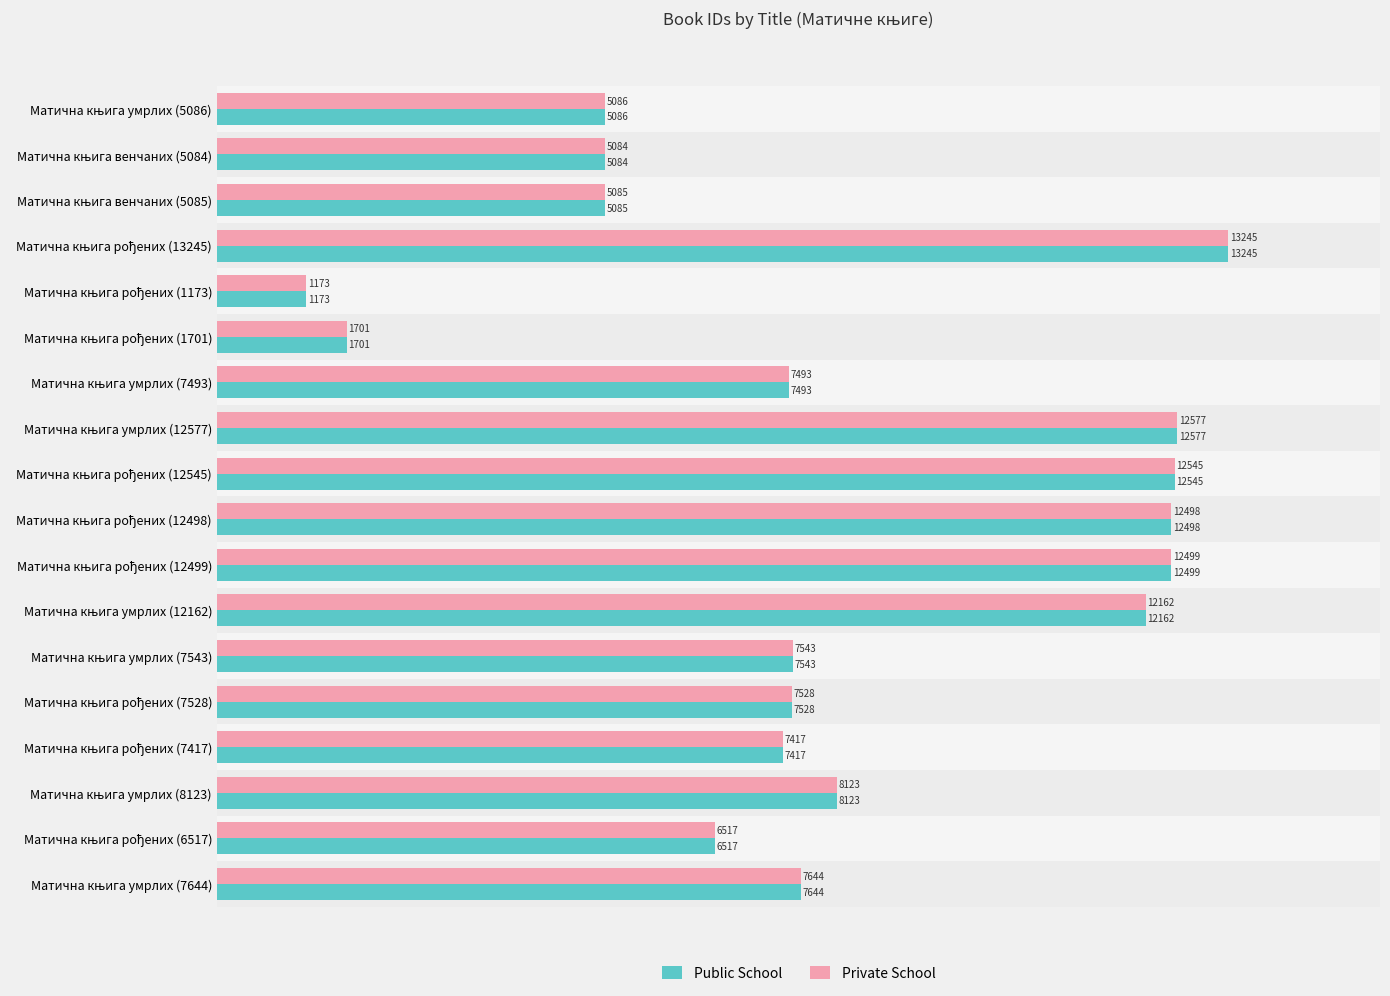

At how many categories does at least one series exceed 5913?

13